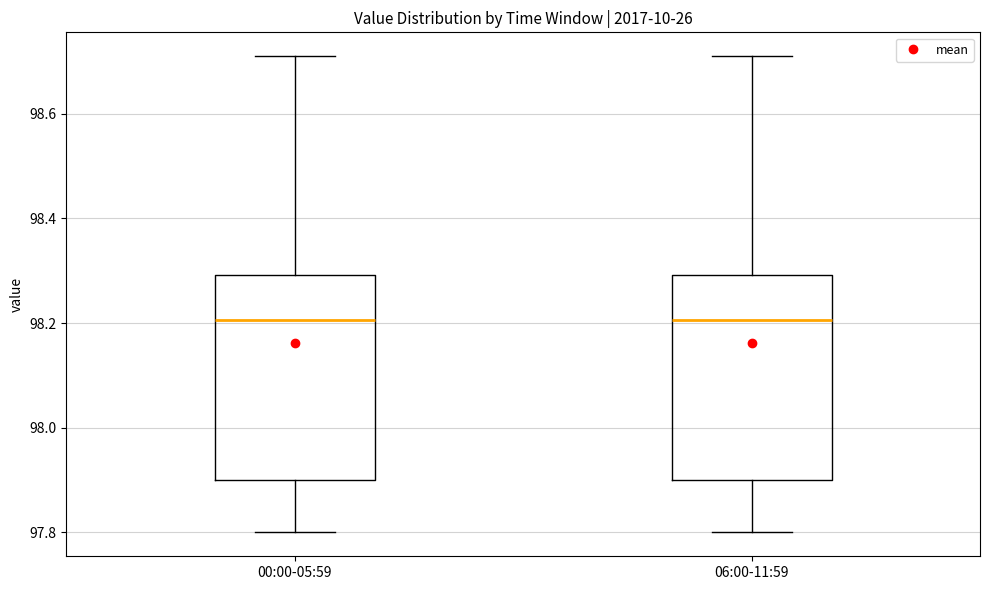

Where is the upper edge of the box for 00:00-05:59 on the y-axis? The values are not printed on the chart, so give them approximately, as read against the axis.

98.30